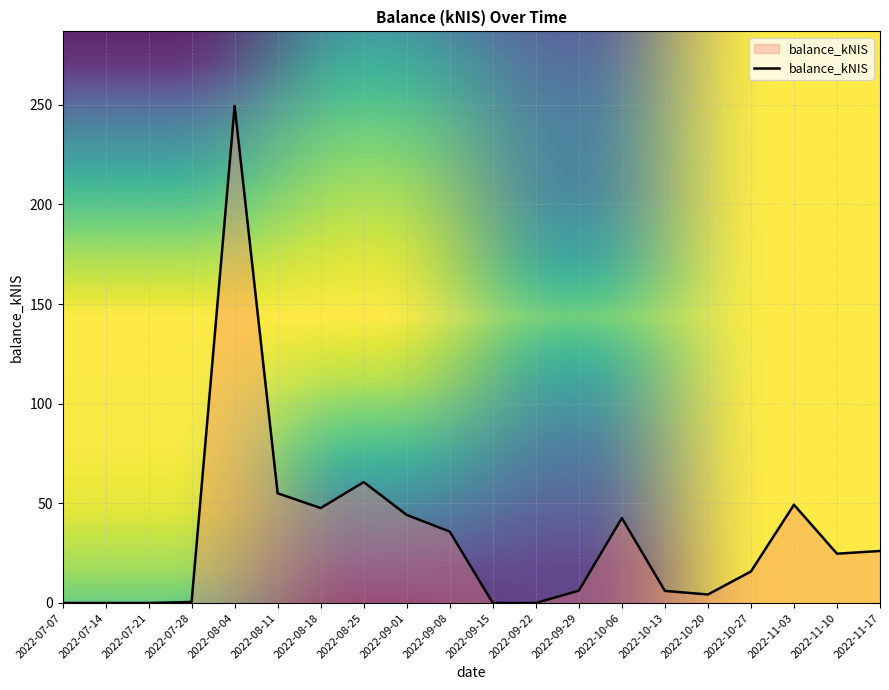

What is the ratio of the value at 2022-10-13 to the value at 2022-10-27?

0.4